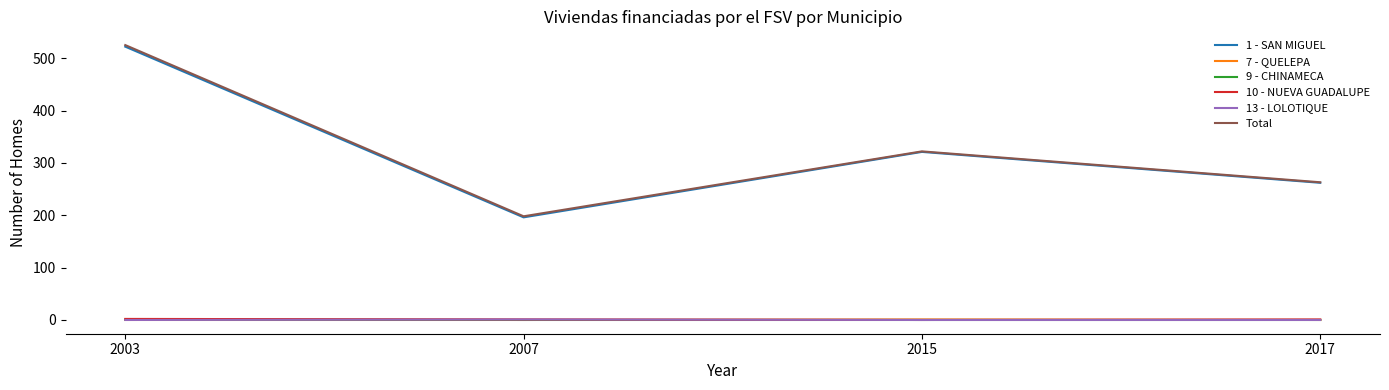

What is the maximum value for Total?

525